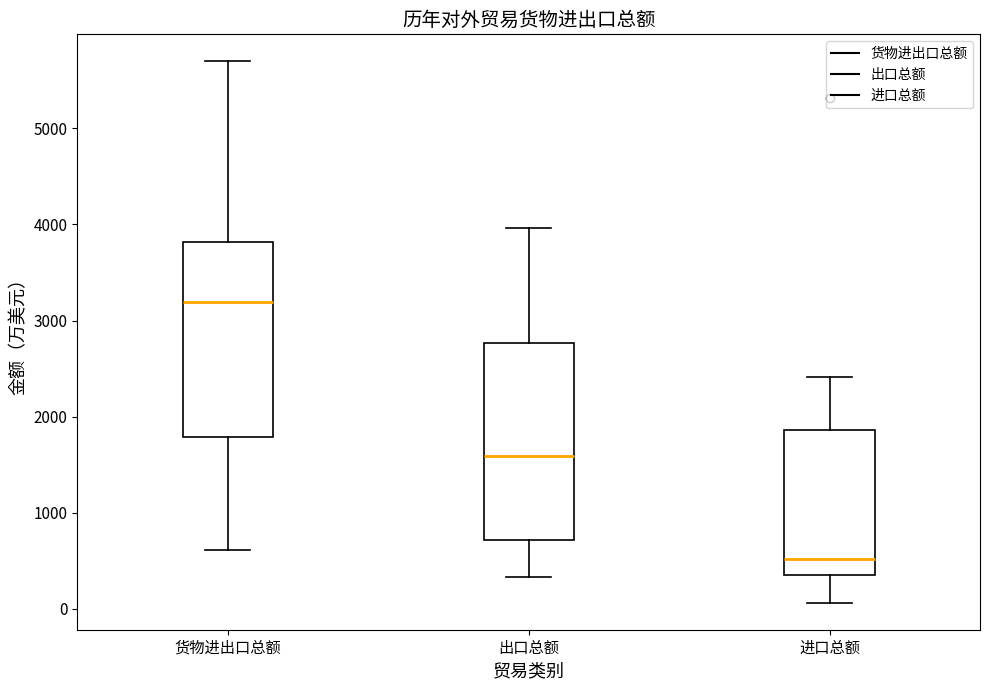

Where does the upper whisker of the box for 货物进出口总额 end on the y-axis? The values are not printed on the chart, so give them approximately, as read against the axis.

5700